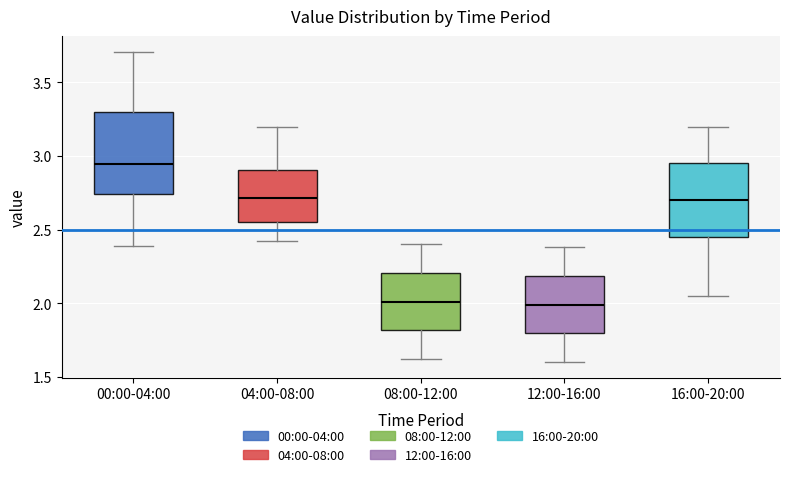

Where does the lower whisker of the box for 12:00-16:00 end on the y-axis? The values are not printed on the chart, so give them approximately, as read against the axis.

1.60